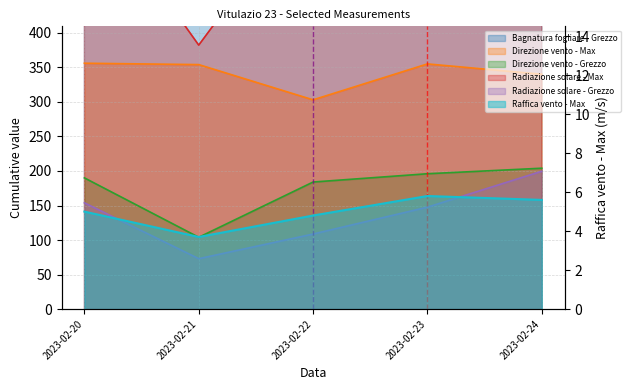

List the labels in order of Bagnatura fogliare - Grezzo value, largest first.

2023-02-20, 2023-02-21, 2023-02-23, 2023-02-22, 2023-02-24